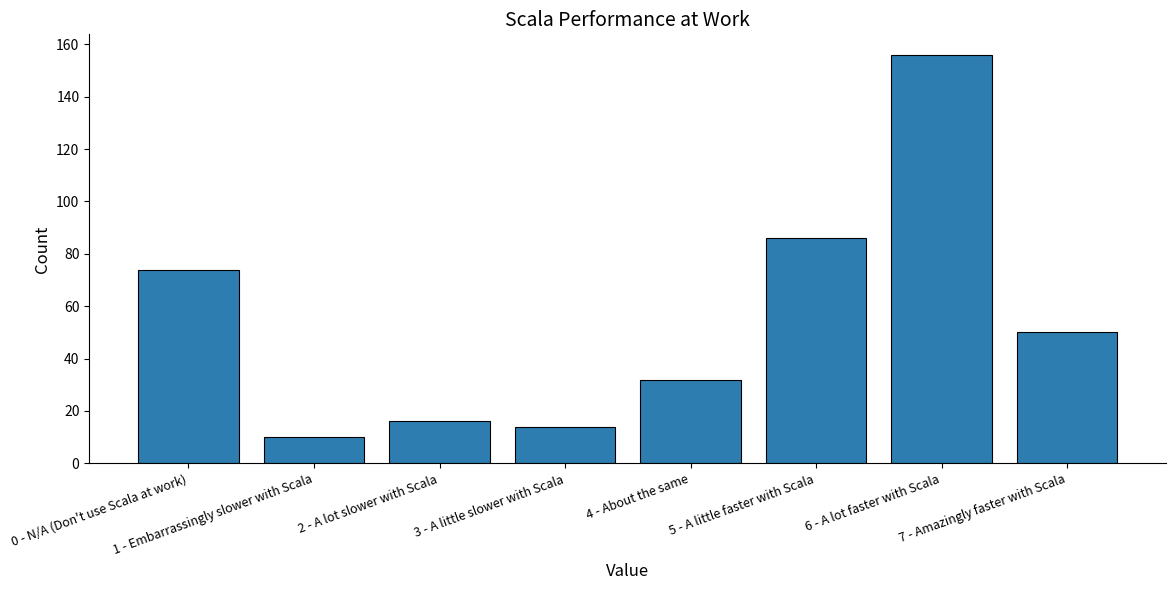

What is the greatest value displayed?

156